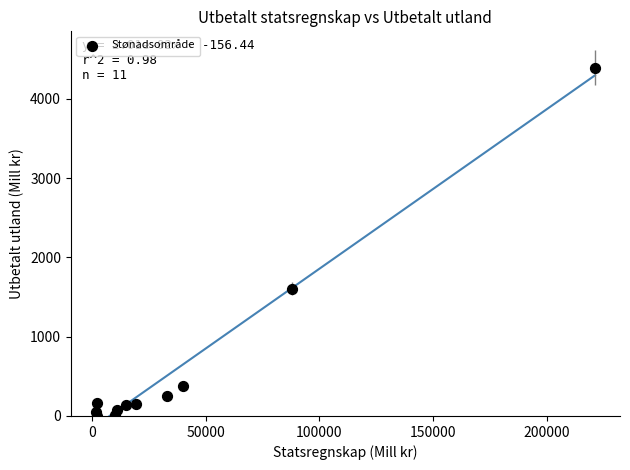

What is the average Y value?

656.4